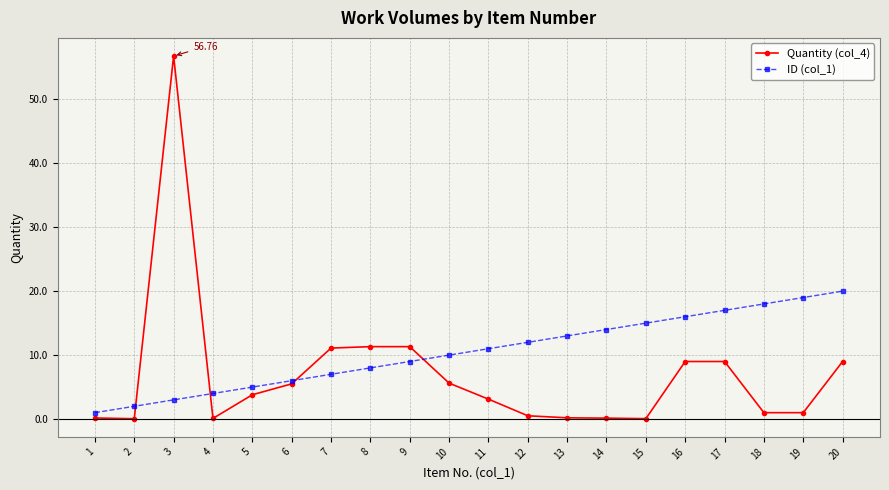

List the series in order of their overall mean, lowest first.

Quantity (col_4), ID (col_1)